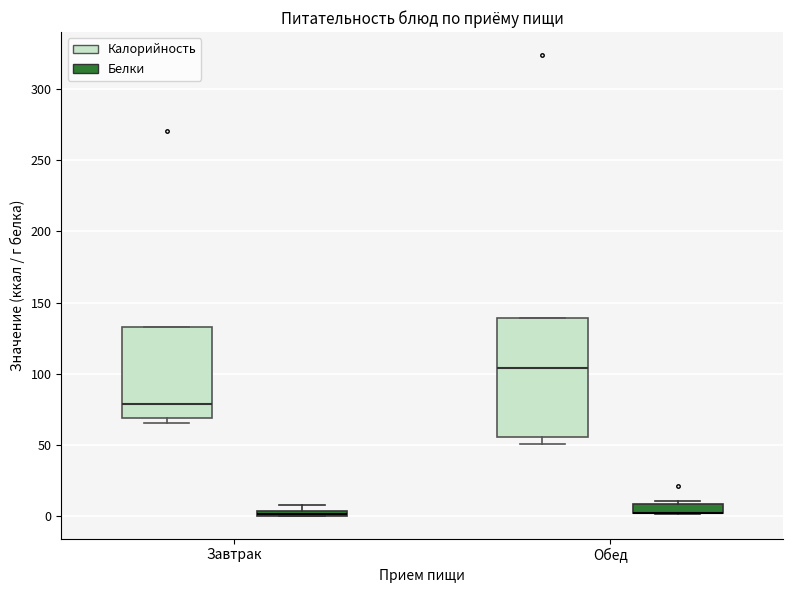

Where is the upper edge of the box for Обед (Калорийность) on the y-axis? The values are not printed on the chart, so give them approximately, as read against the axis.

140